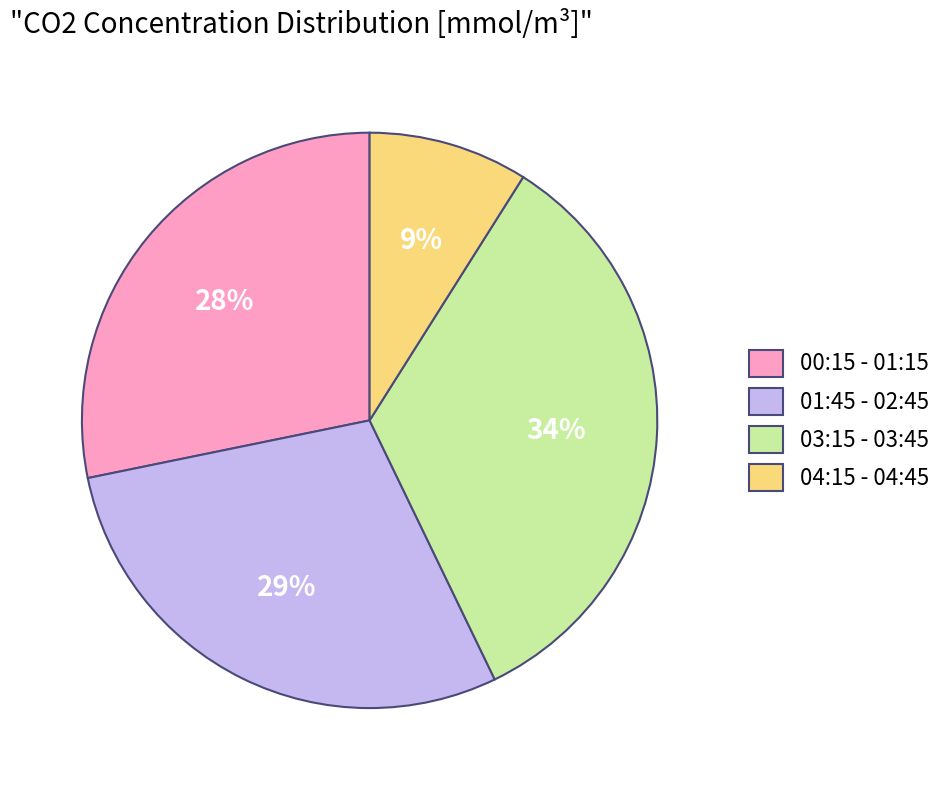

To the nearest percent, what is the difference between the largest and smallest slice percentages?

25%